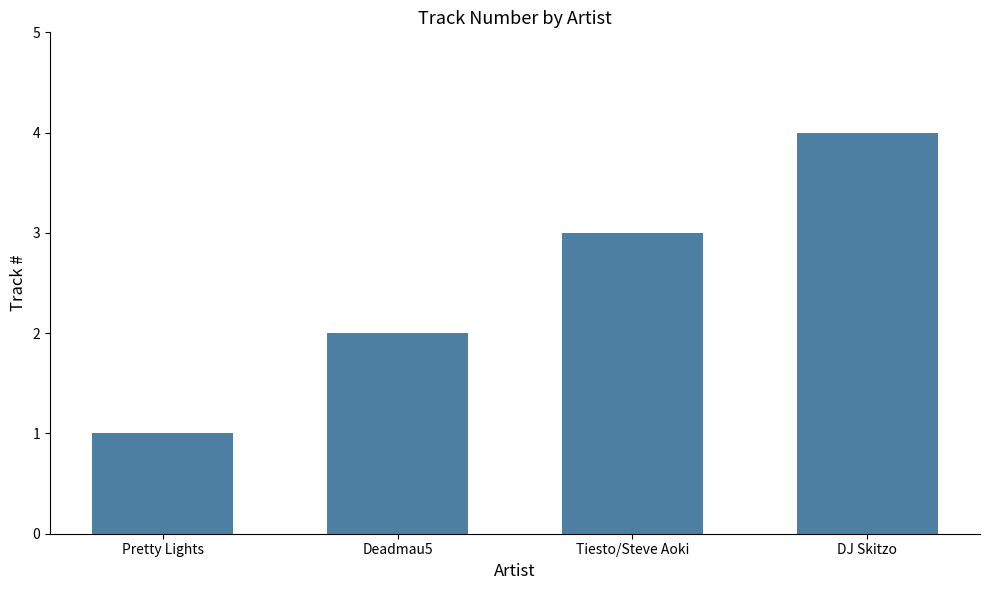

What is the difference between the values at DJ Skitzo and Pretty Lights?

3